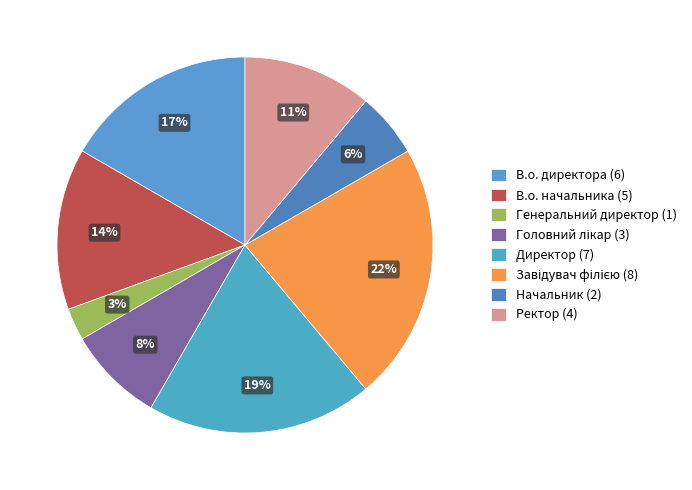

What is the smallest slice in the pie chart?

Генеральний директор